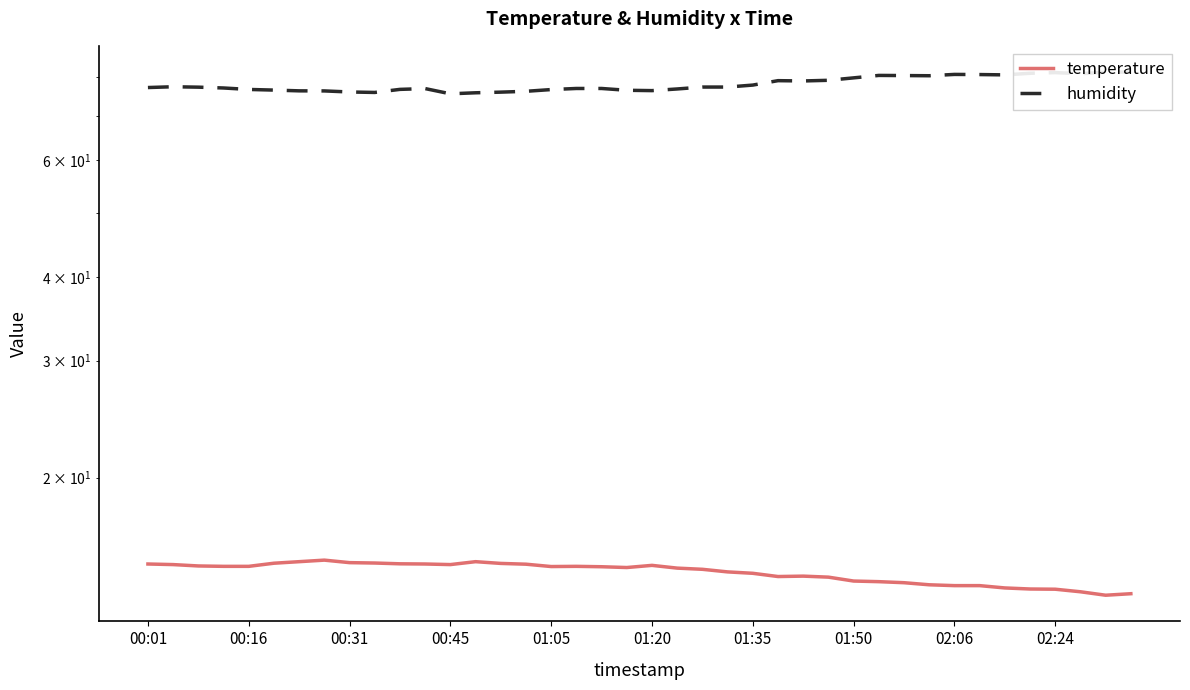

How many values in the humidity series are below 77?

18